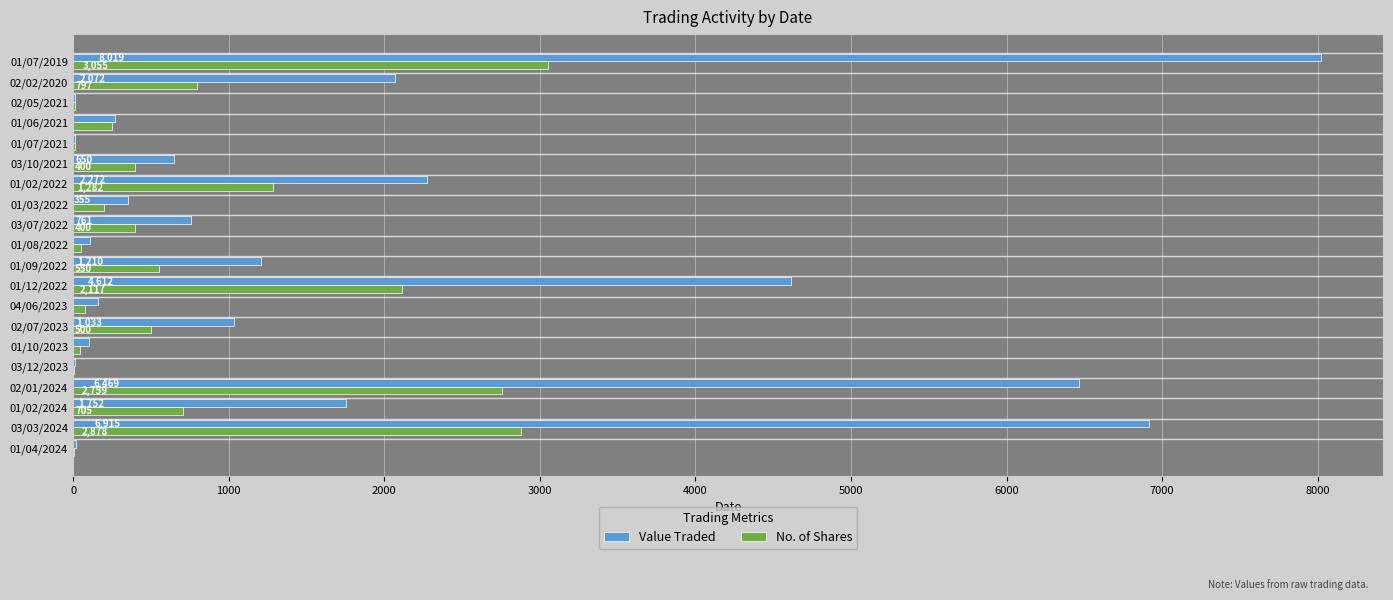

How many categories are shown in the chart?

20